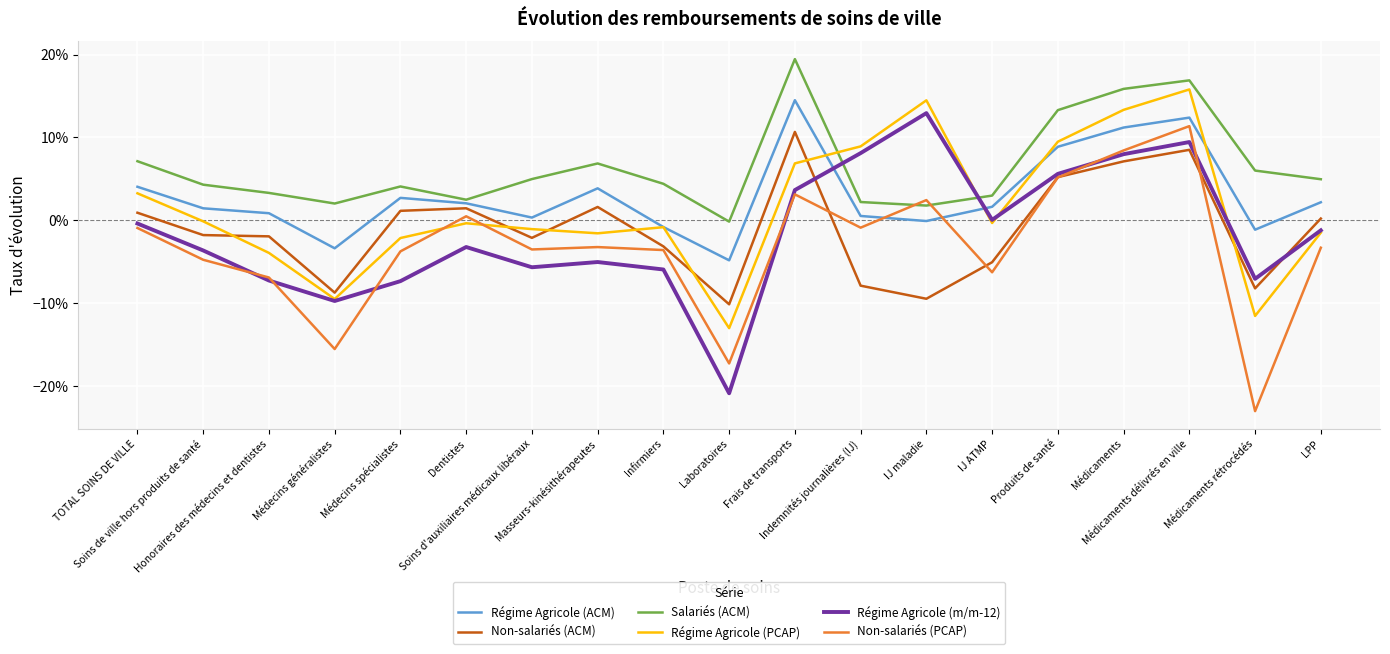

What are all the series names shown in the legend?

Régime Agricole (ACM), Non-salariés (ACM), Salariés (ACM), Régime Agricole (PCAP), Régime Agricole (m/m-12), Non-salariés (PCAP)